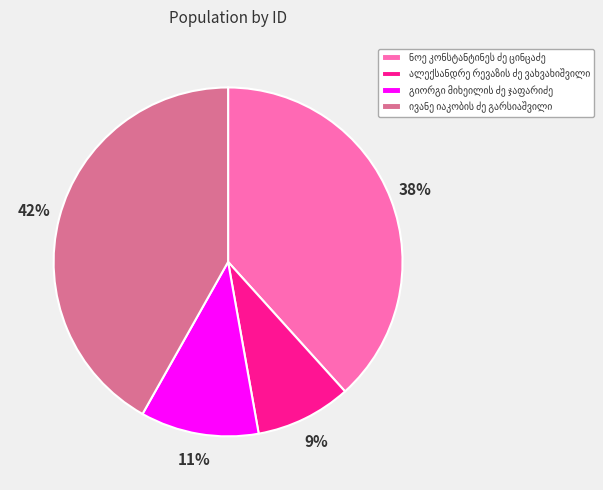

Is there a majority slice in this chart?

No